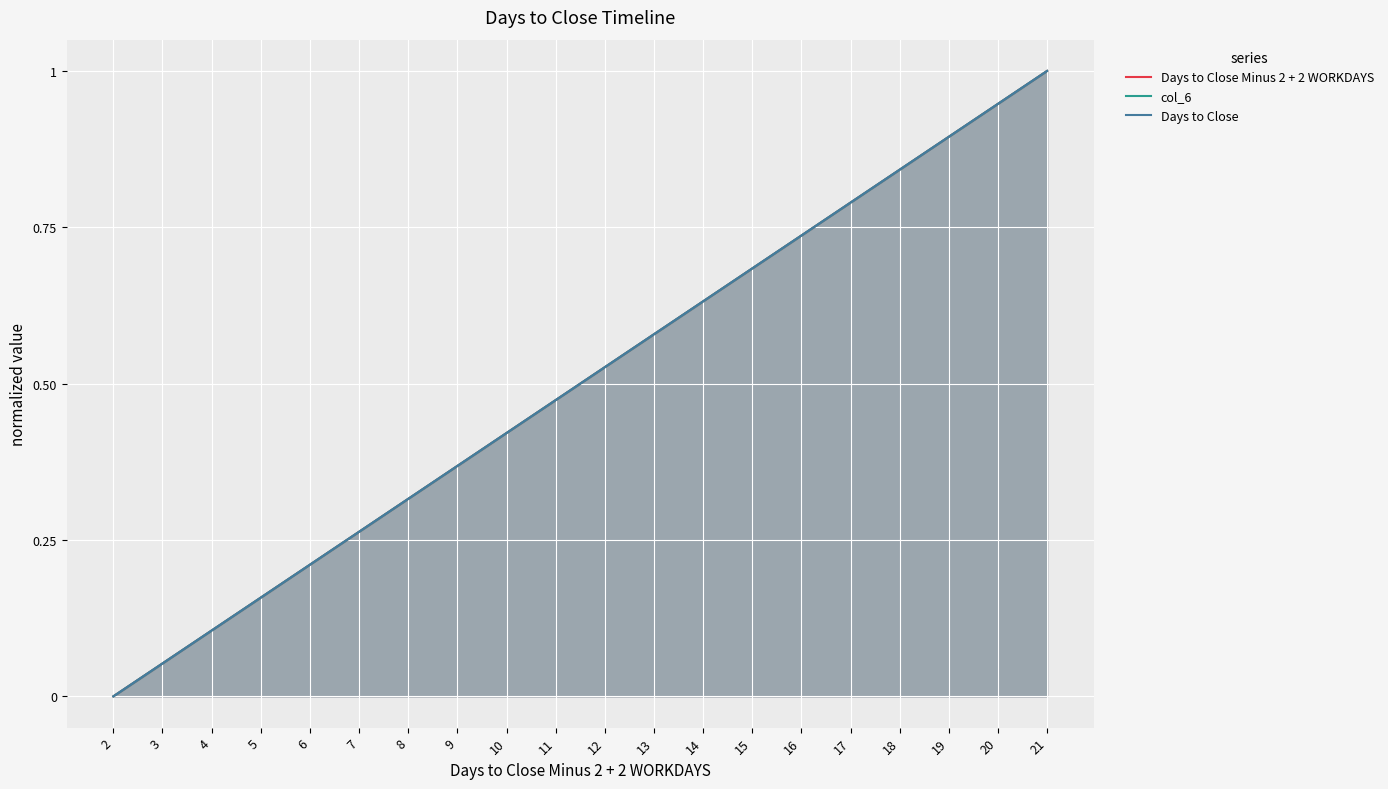

Reading left to right, transcribe all the data shown in this chart.

Days to Close Minus 2 + 2 WORKDAYS: 0.0	0.1	0.1	0.2	0.2	0.3	0.3	0.4	0.4	0.5	0.5	0.6	0.6	0.7	0.7	0.8	0.8	0.9	0.9	1.0
col_6: 0.0	0.1	0.1	0.2	0.2	0.3	0.3	0.4	0.4	0.5	0.5	0.6	0.6	0.7	0.7	0.8	0.8	0.9	0.9	1.0
Days to Close: 0.0	0.1	0.1	0.2	0.2	0.3	0.3	0.4	0.4	0.5	0.5	0.6	0.6	0.7	0.7	0.8	0.8	0.9	0.9	1.0